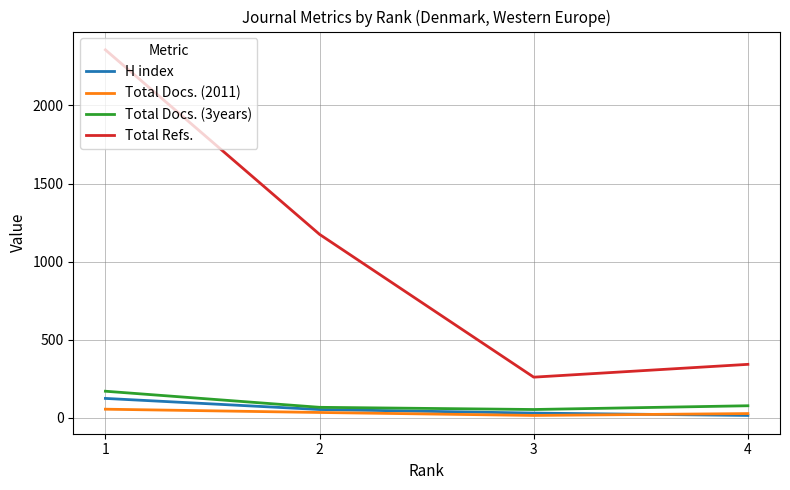

What is the maximum value shown in the chart?

2356